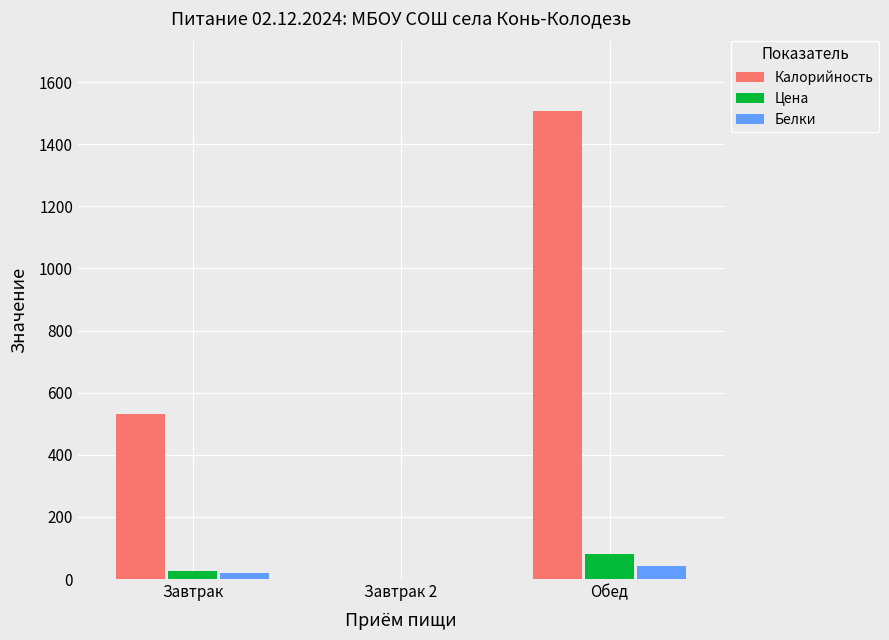

How many values in Белки are above zero?

2